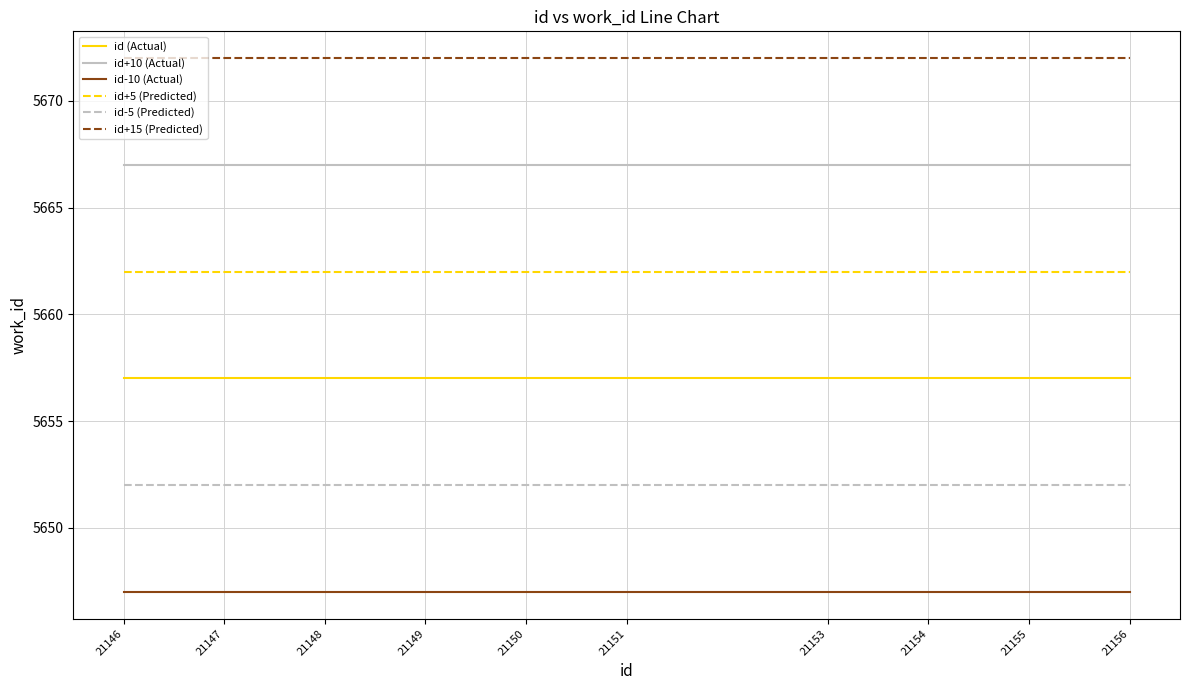

Which series has the largest total across all categories?

id+15 (Predicted)